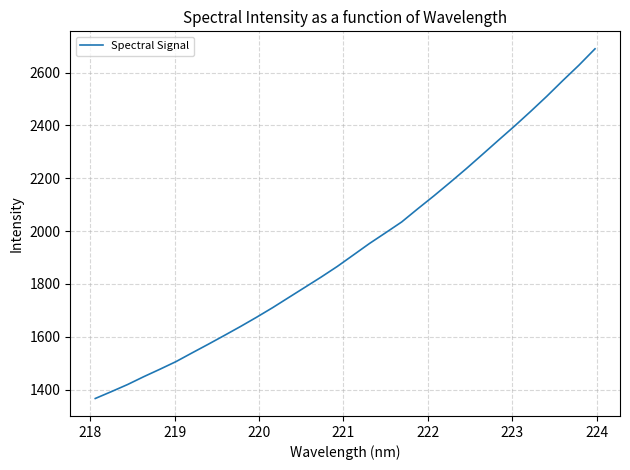

What is the minimum value shown in the chart?

1366.0